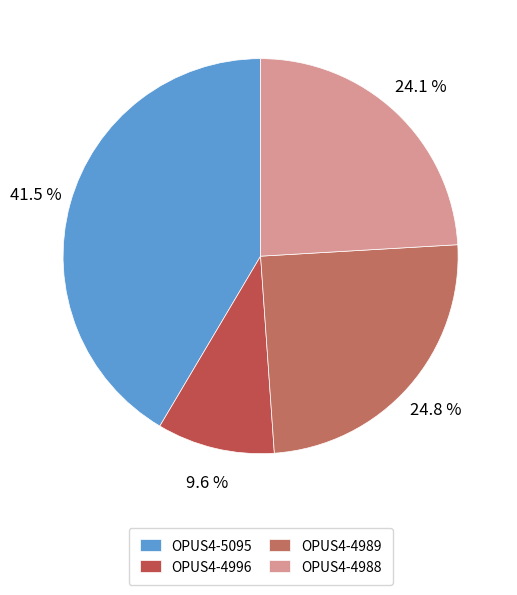

How many segments does this pie chart have?

4